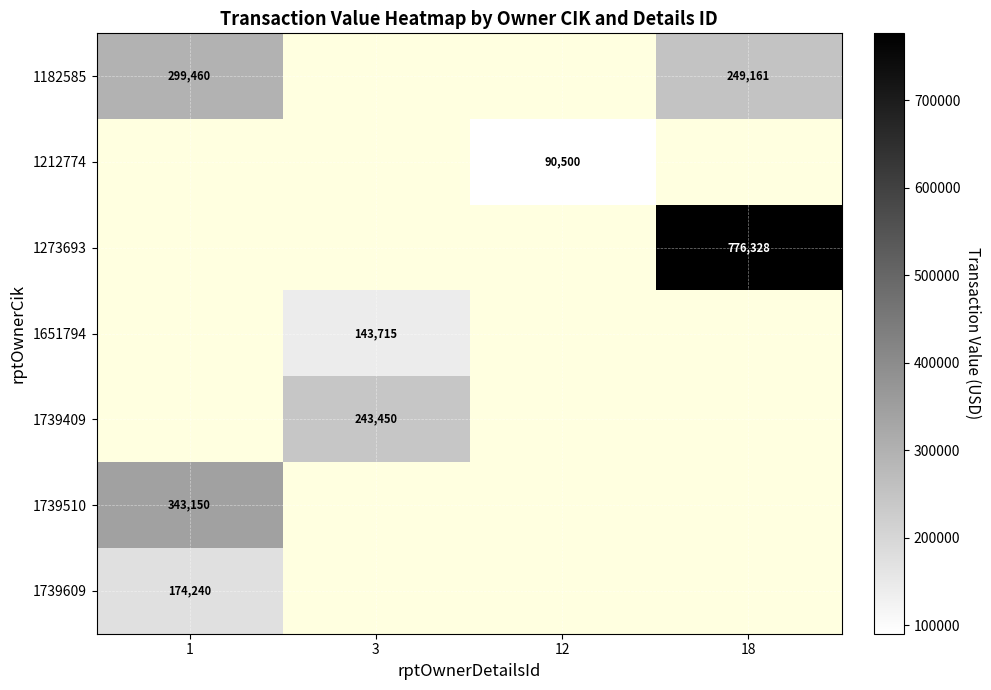

The 1651794 series shows 143715 at 3. True or false?

True